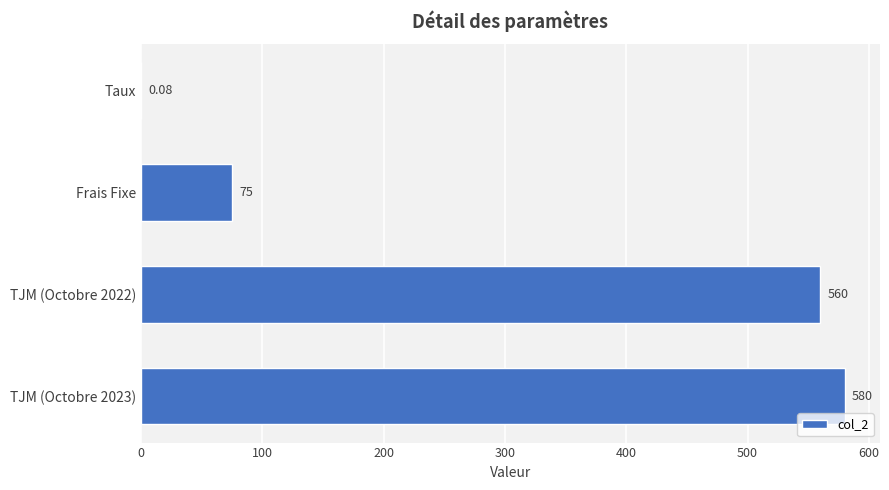

Count the number of data series in this chart.

1